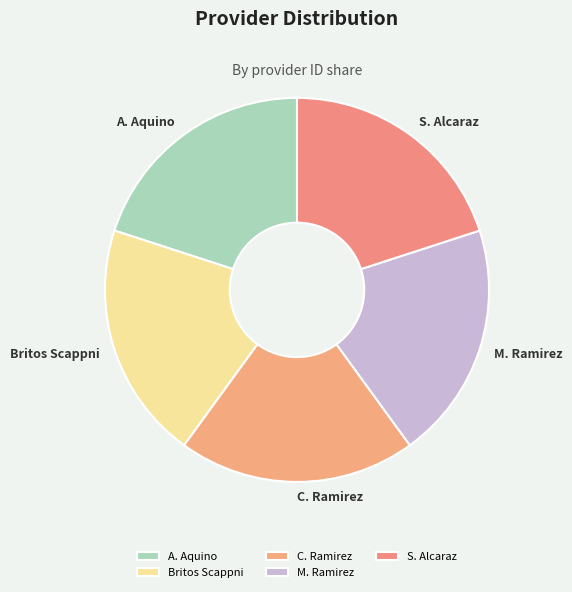

Approximately how many times larger is the value at A. Aquino compared to S. Alcaraz?

1.0